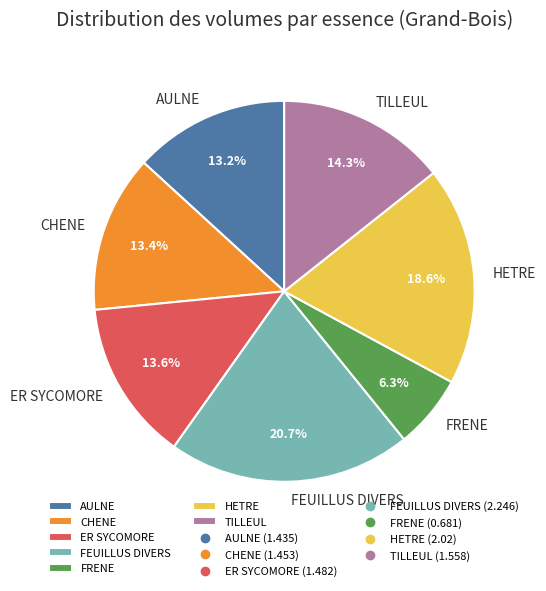

Is it true that CHENE is 13% of the pie?

True